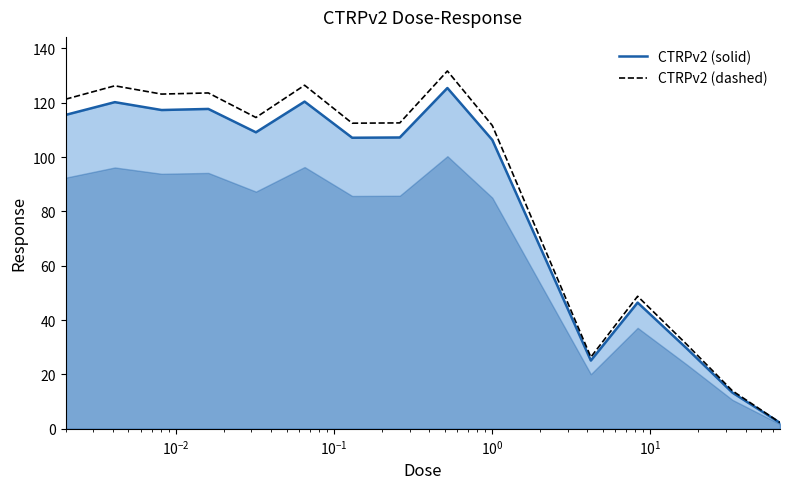

Which has a higher value, 33.0 or 0.016?

0.016